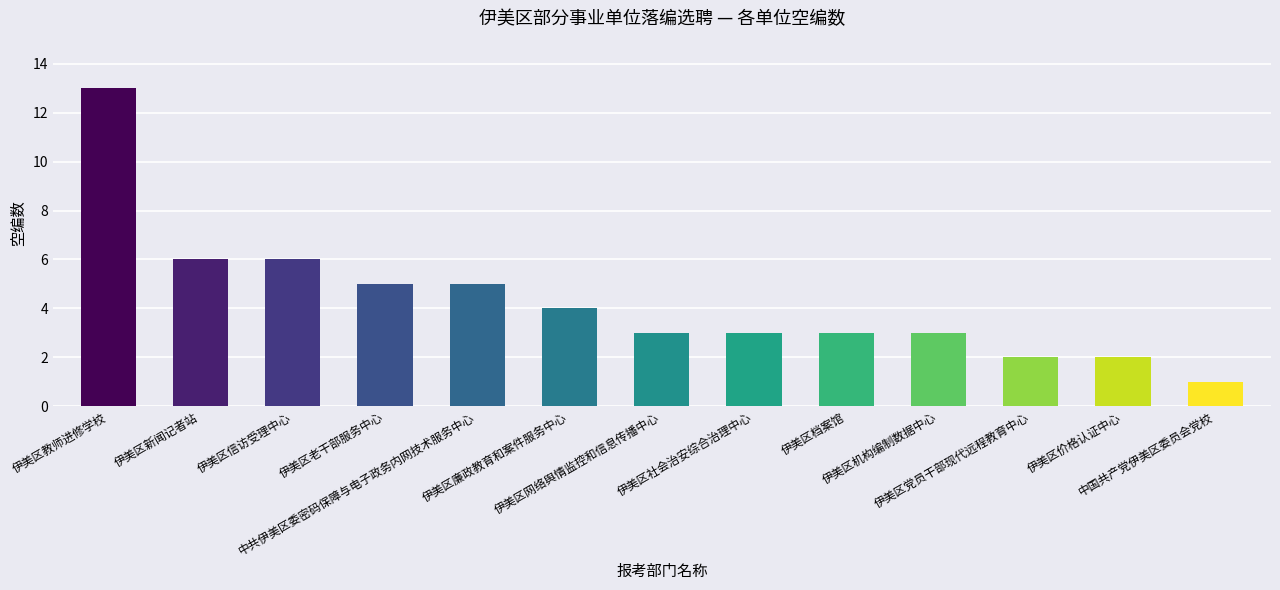

What is the change in value from 伊美区老干部服务中心 to 中国共产党伊美区委员会党校?

-4